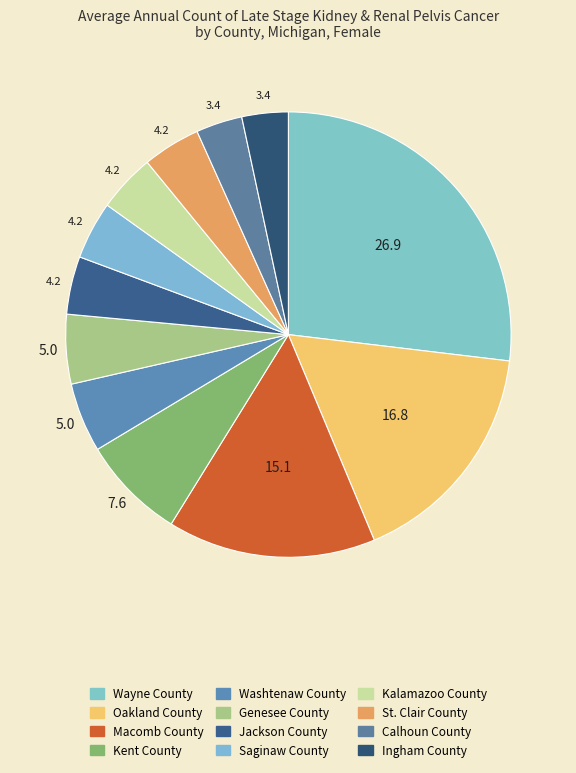

Approximately how many times larger is the value at Oakland County compared to Saginaw County?

4.0